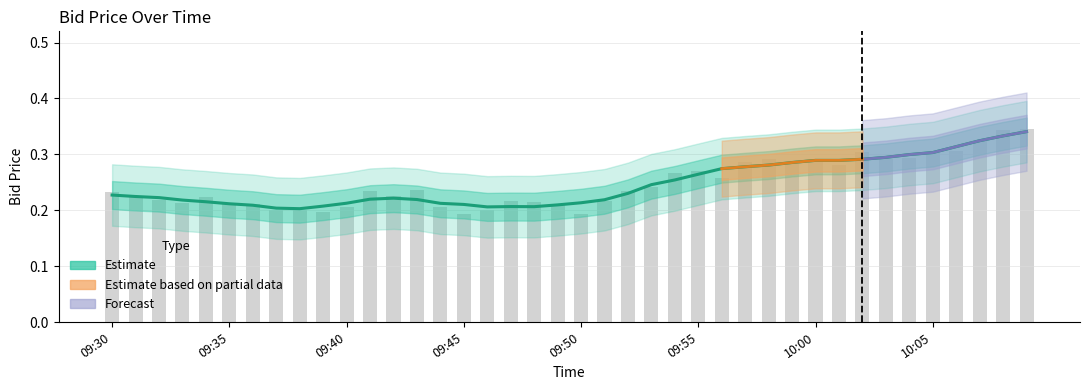

The value at 21 is 0.2. True or false?

True